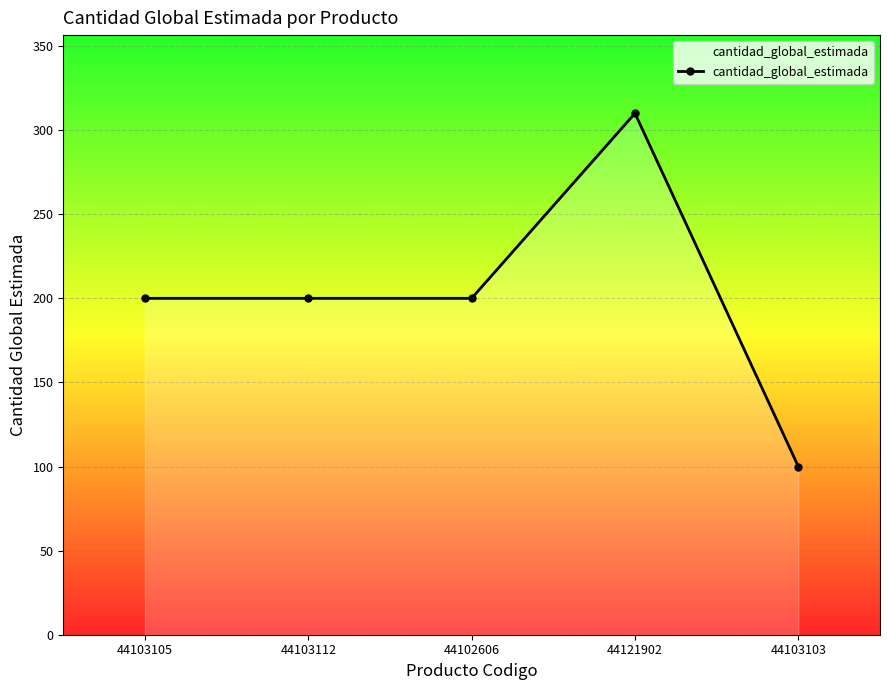

What is the change in value from 44102606 to 44103103?

-100